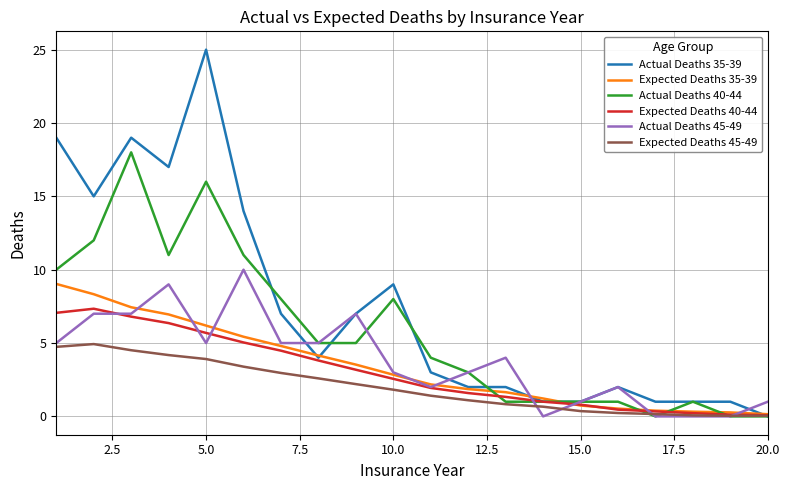

Which series has the largest range (max minus min)?

Actual Deaths 35-39